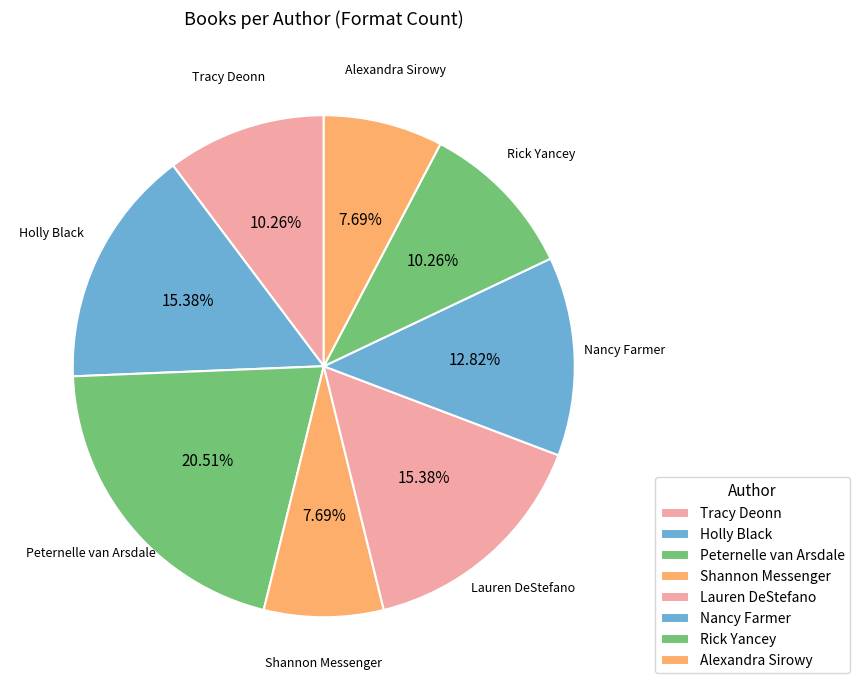

Which slice is the largest?

Peternelle van Arsdale